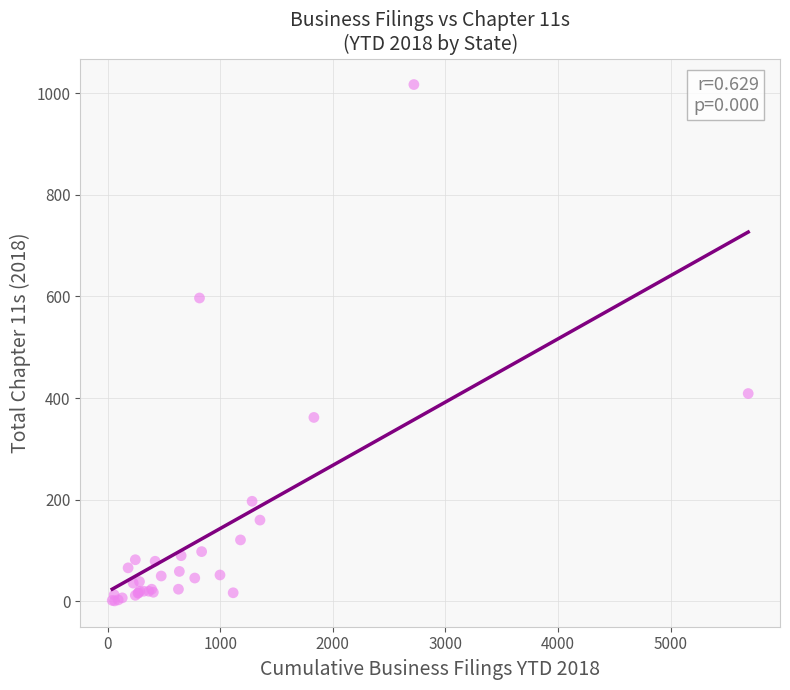

What Y value in the scatter plot is closest to 509?

597